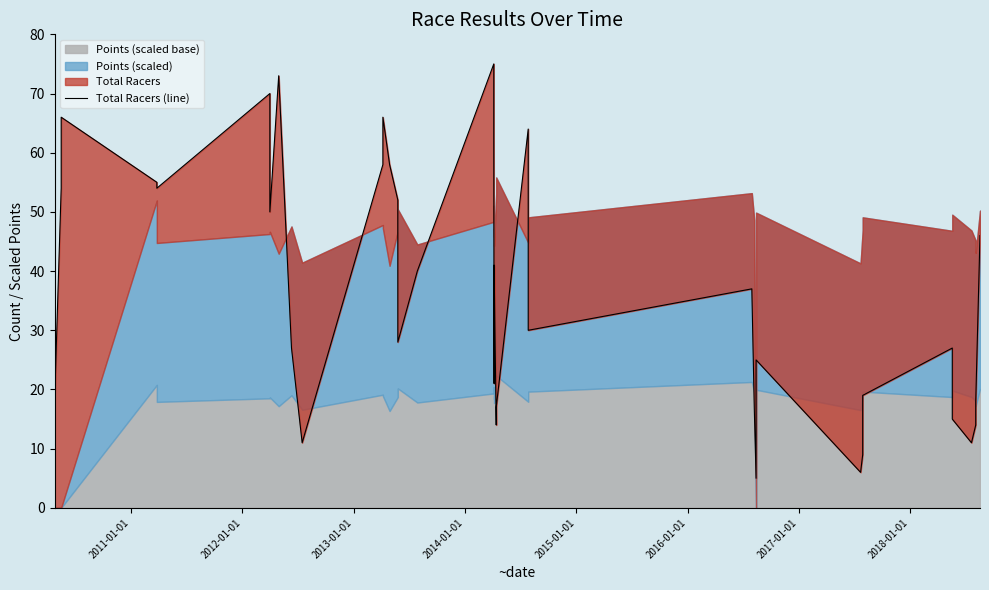

Reading left to right, what are all the values shown in this chart?

19	54	66	55	54	70	50	73	27	11	58	66	58	52	28	40	75	63	21	39	41	14	17	64	30	37	17	5	25	6	9	19	27	15	11	14	18	46